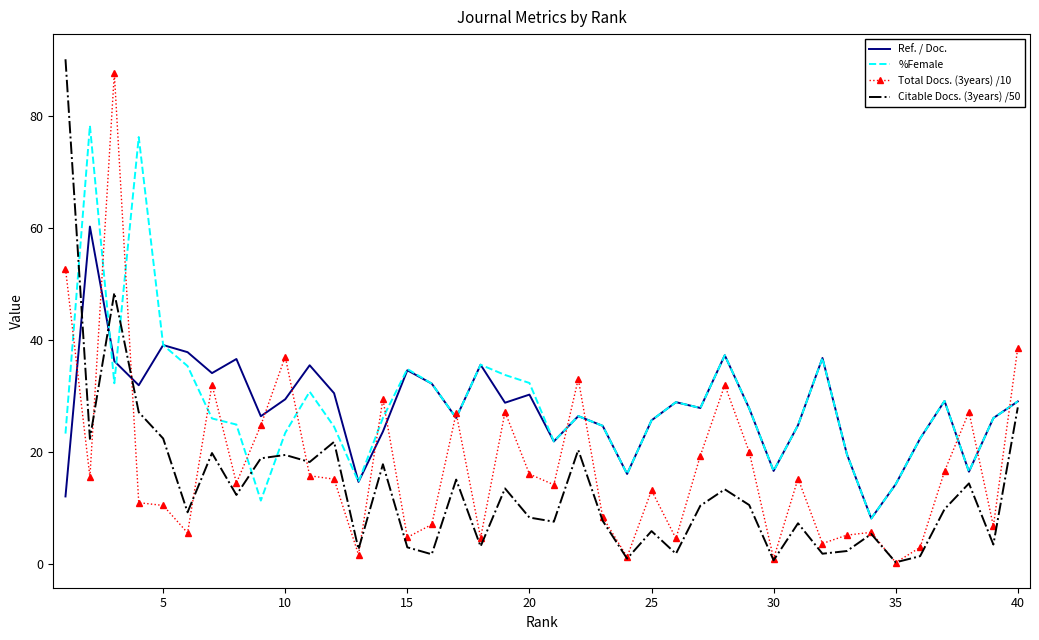

True or false: %Female and Citable Docs. (3years) /50 intersect in this chart.

True